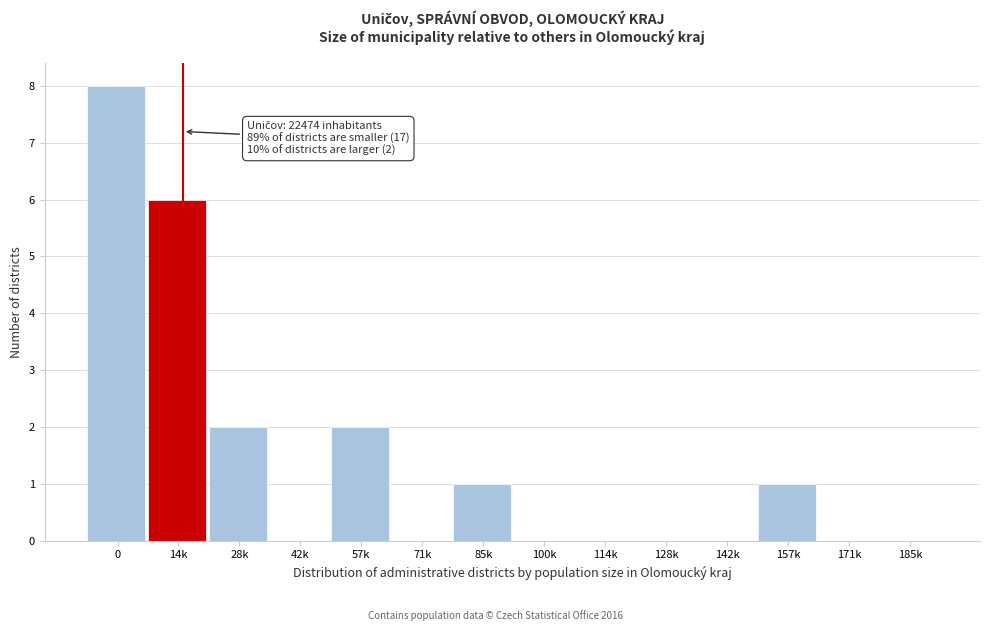

Reading left to right, list all the values displayed in this chart.

0=8	14k=6	28k=2	42k=0	57k=2	71k=0	85k=1	100k=0	114k=0	128k=0	142k=0	157k=1	171k=0	185k=0